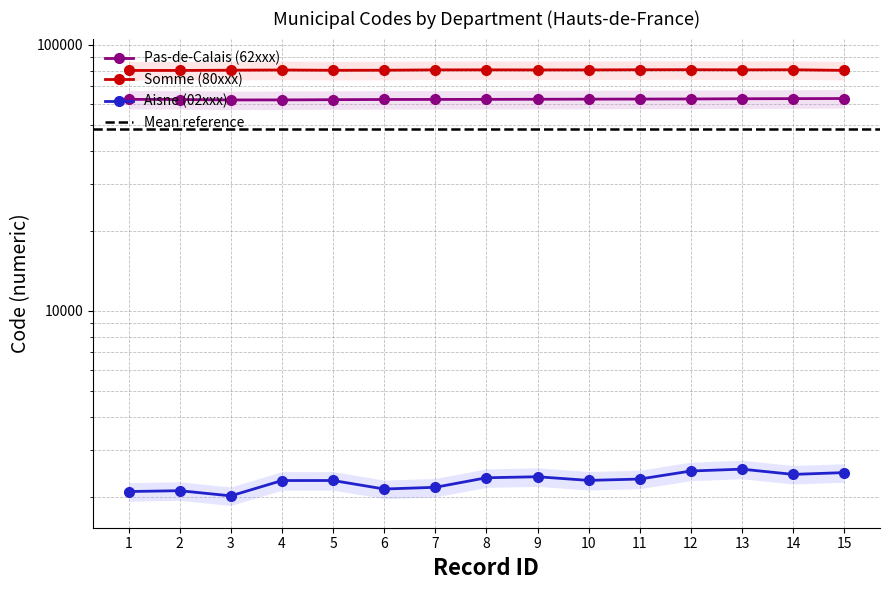

Read the Aisne (02xxx) value at 5.

2305